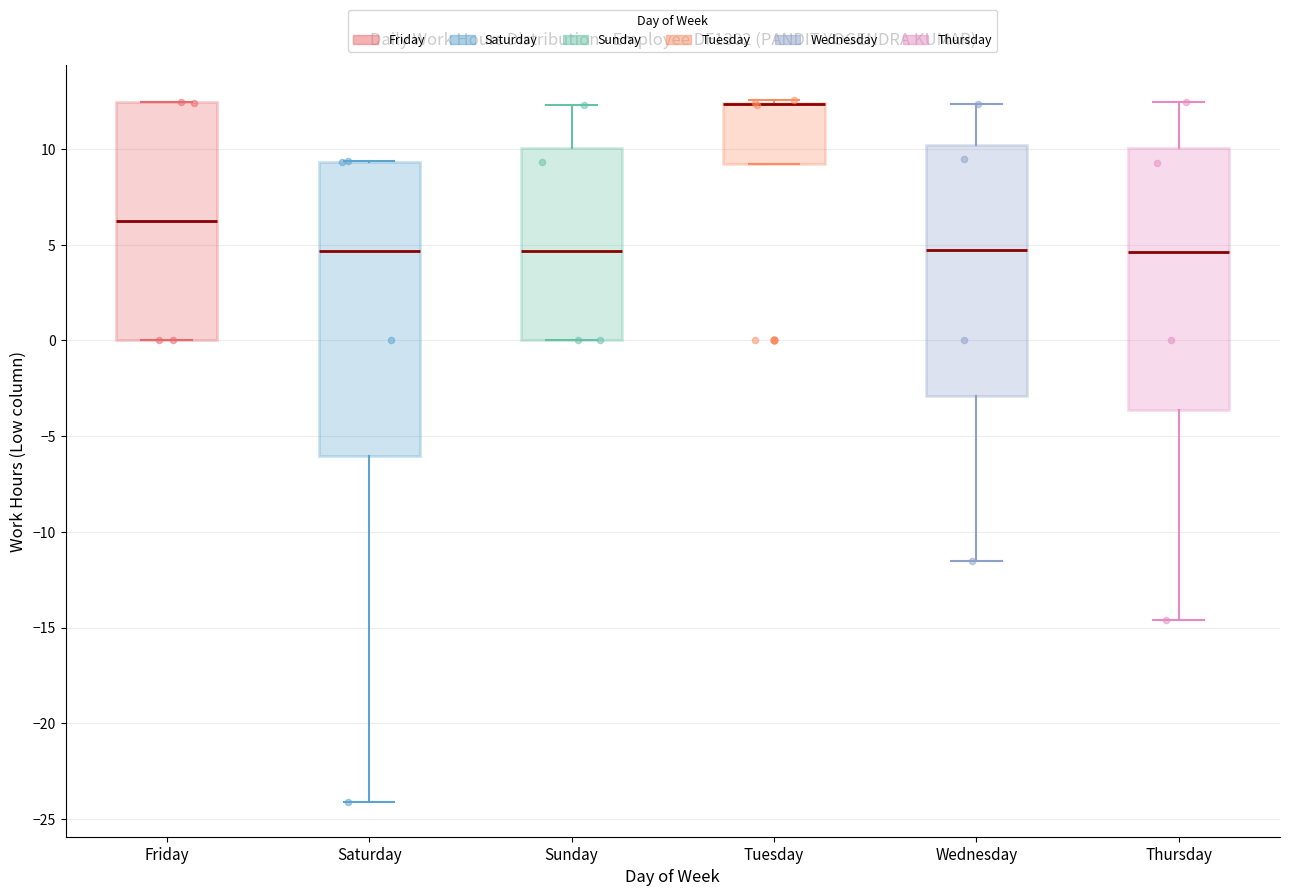

Where is the lower edge of the box for Friday on the y-axis? The values are not printed on the chart, so give them approximately, as read against the axis.

0.0